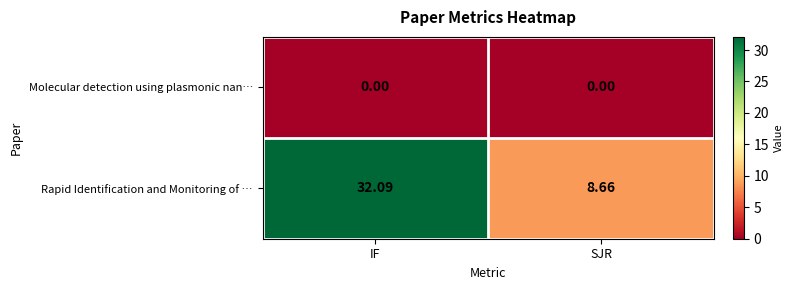

Rank the categories by Rapid Identification and Monitoring of … value from highest to lowest.

IF, SJR